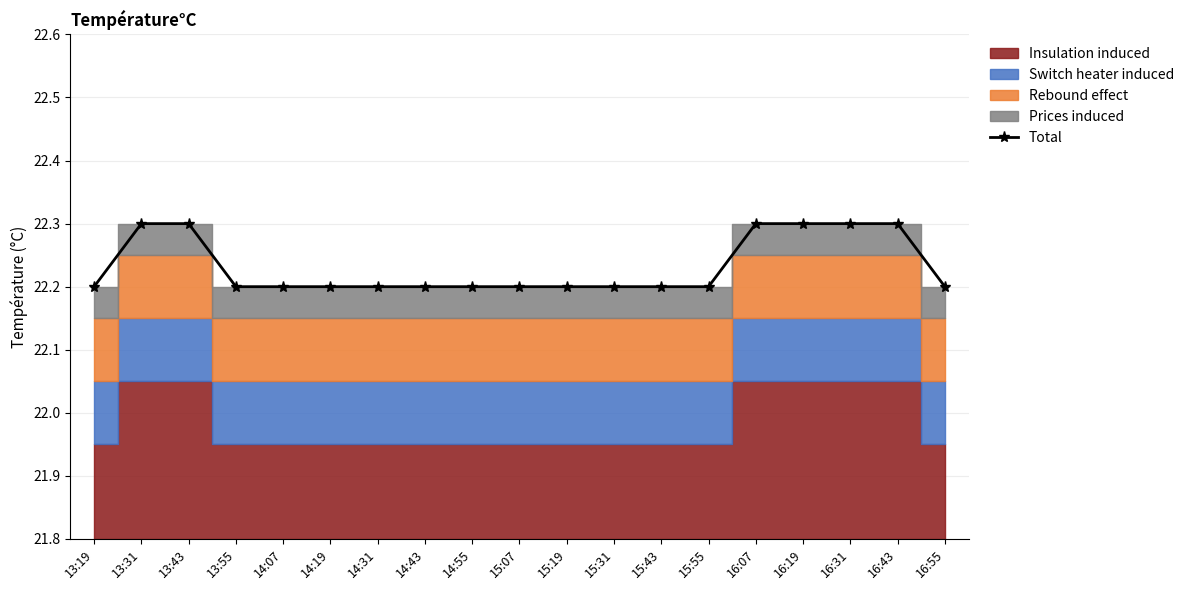

What is the greatest value displayed?

22.3